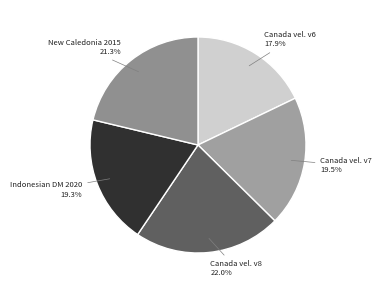

How many segments does this pie chart have?

5